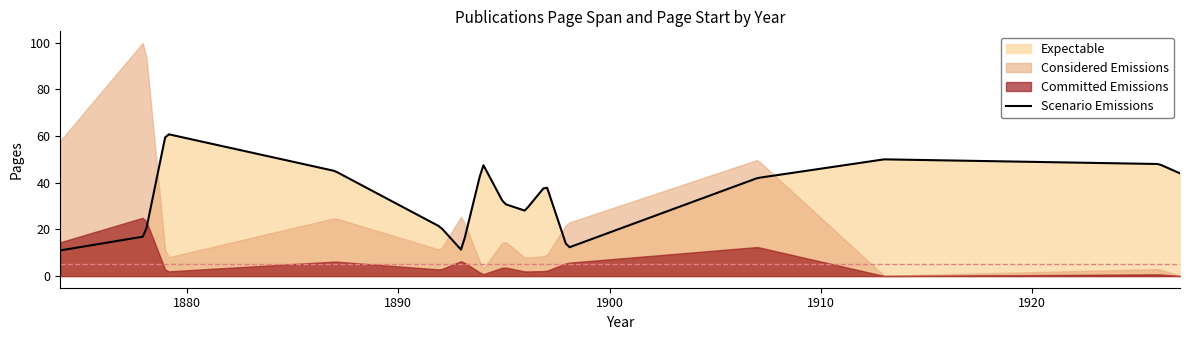

The value of Committed Emissions at 1913 is 28. True or false?

False